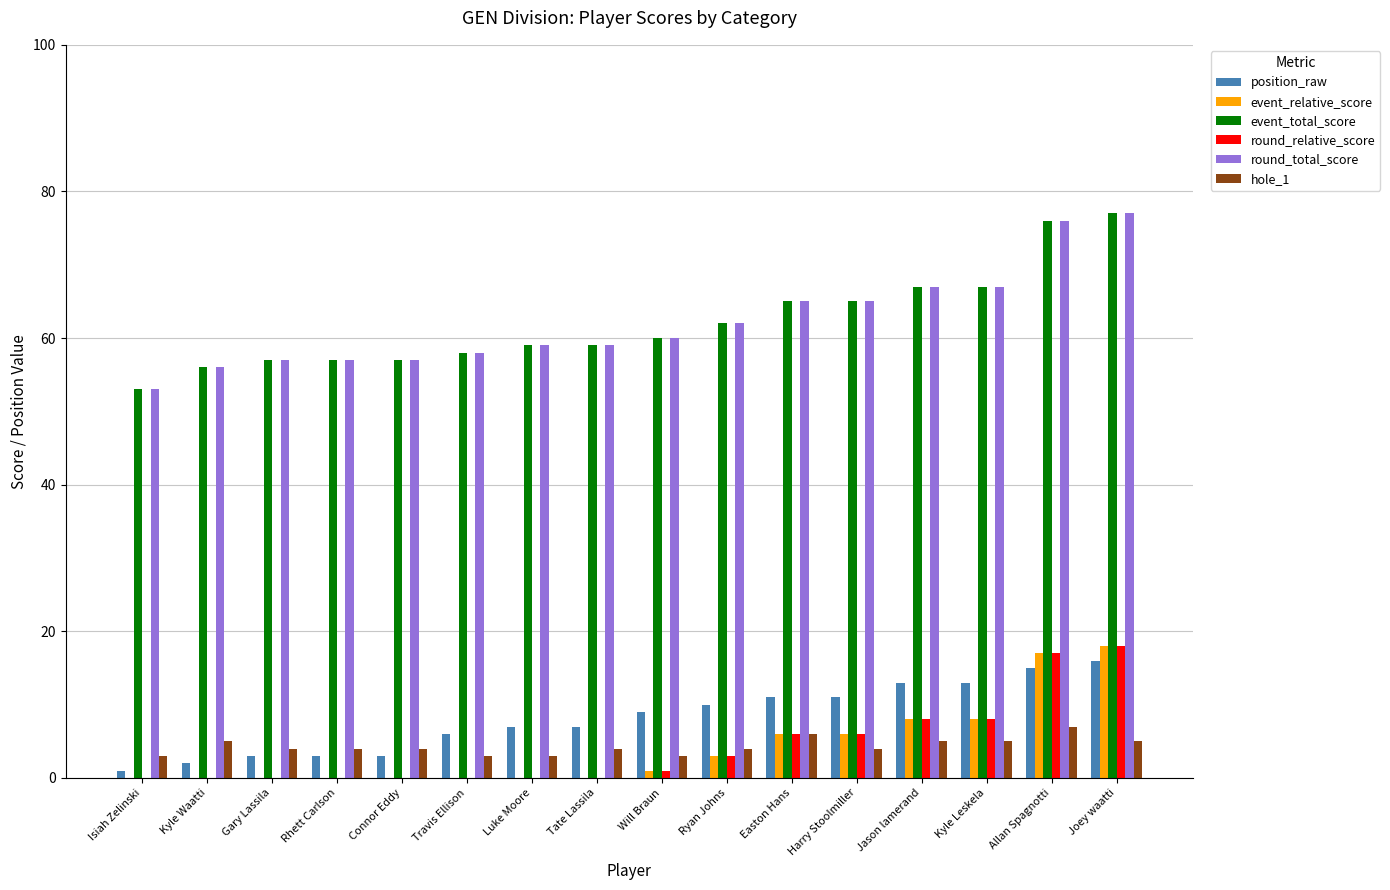

At how many categories does at least one series exceed 53?

15